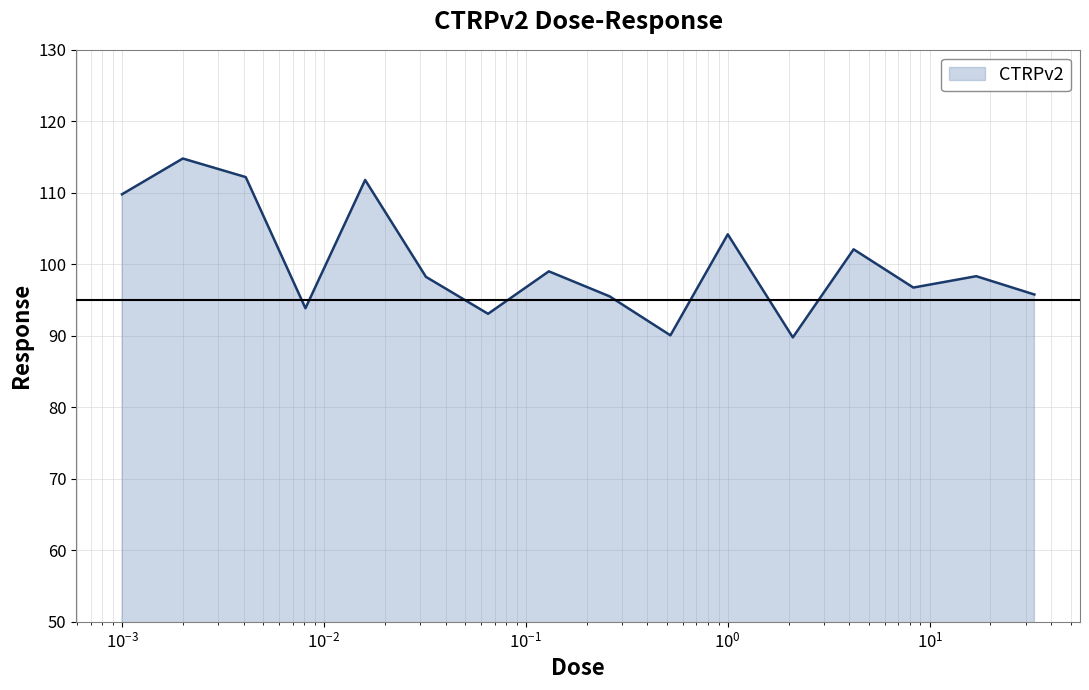

What is the smallest value displayed?

89.8